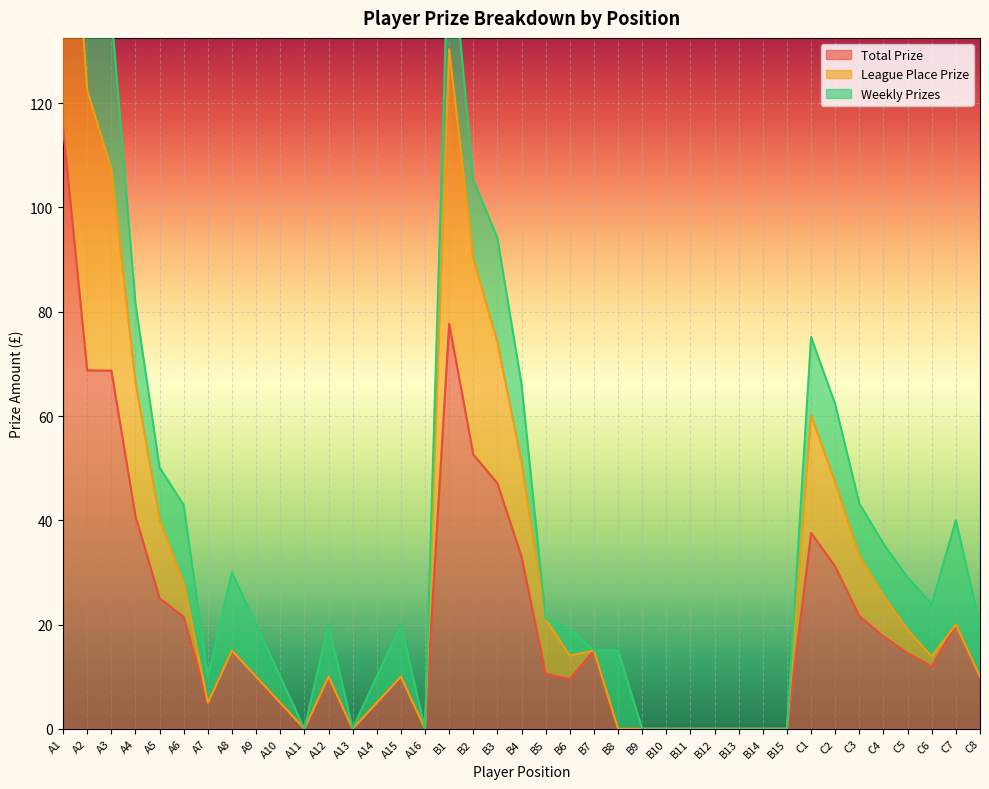

Where is Total Prize nearest to the value 57?

B2